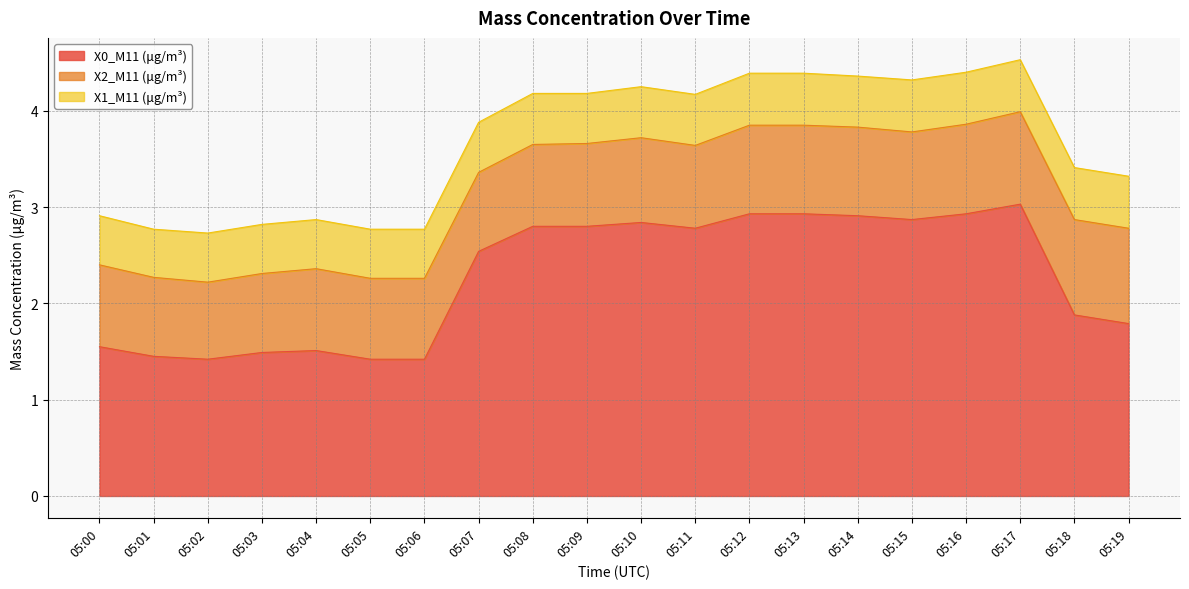

What is the spread (max minus min) of values at 05:03?

1.0